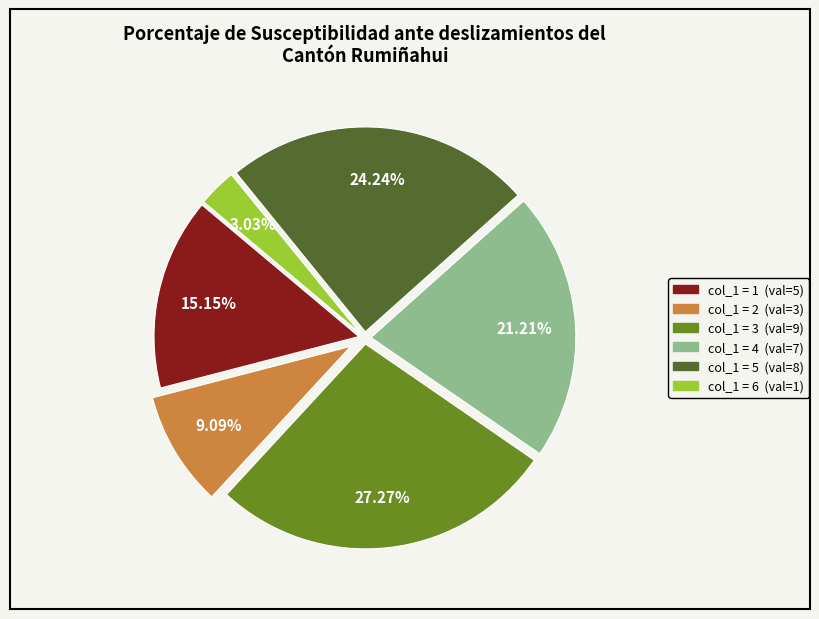

How many slices are in this pie chart?

6